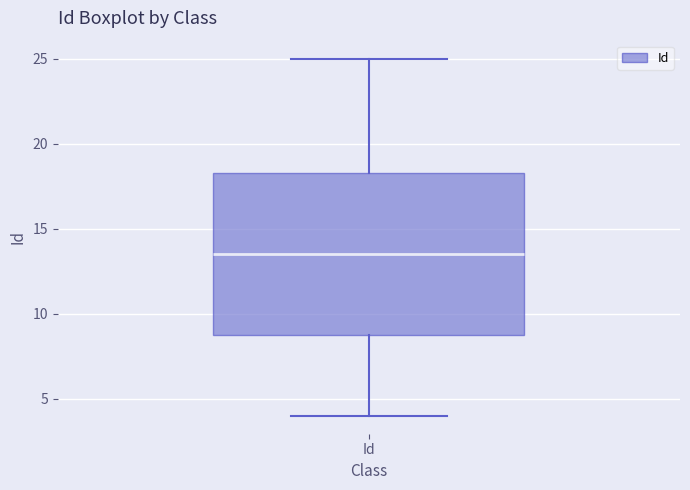

Read this box plot against the y-axis: the position of the median line, the range covered by the box, and the ends of both whiskers. The values are not printed on the chart, so give them approximately, as read against the axis.

median 13.5, box 9.0 to 18.5, whiskers 4.0 to 25.0